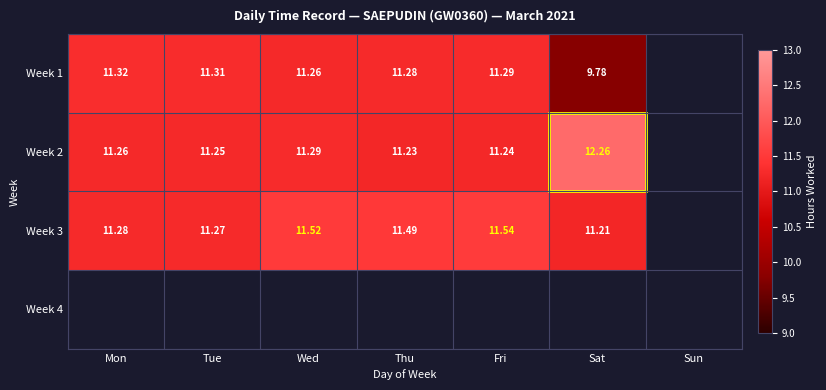

Which category has the lowest value across all series?

Sat